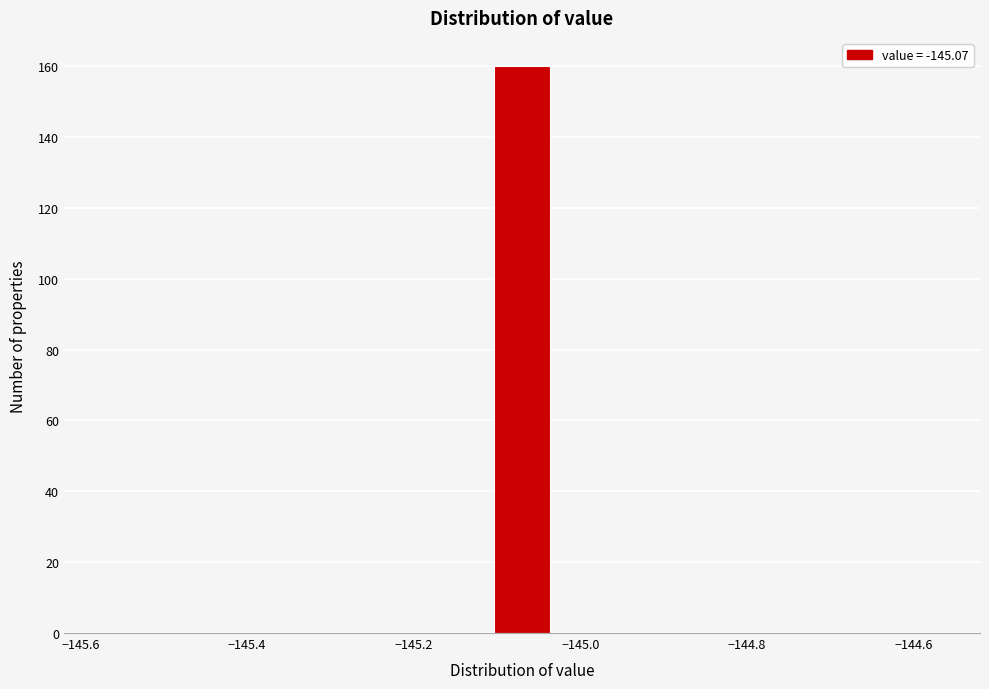

Around what value on the x-axis is the tallest bar? Give the approximate position of its centre, as read against the axis.

-145.06